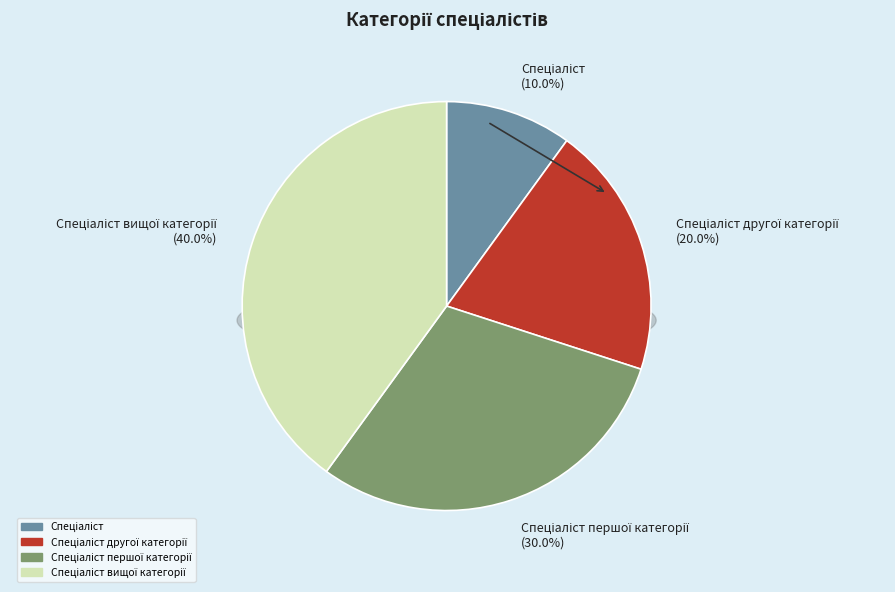

What is the largest slice in the pie chart?

Спеціаліст вищої категорії